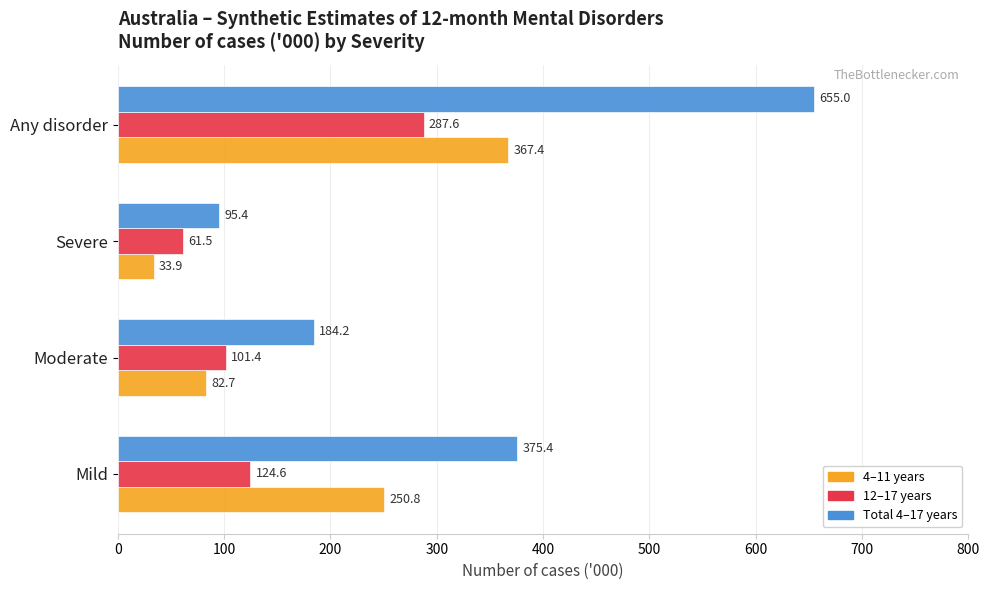

What is the smallest value displayed?

33.9